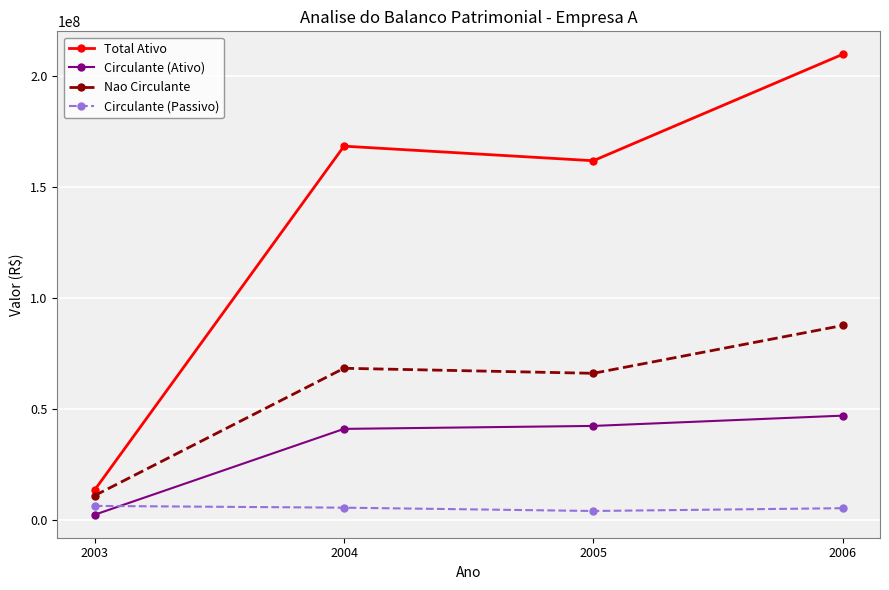

True or false: Circulante (Passivo) and Total Ativo intersect in this chart.

False